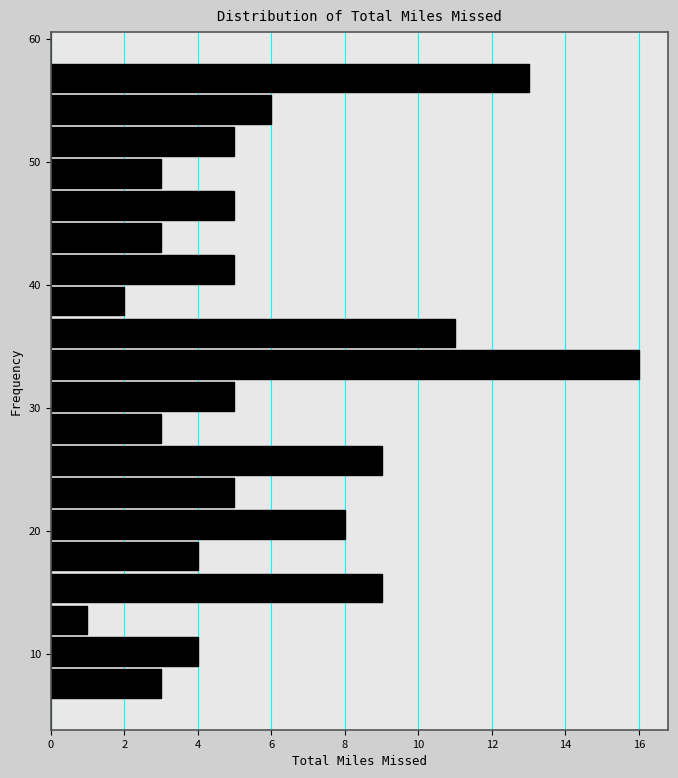

Around what value on the y-axis is the longest bar? Give the approximate position of its centre, as read against the axis.

33